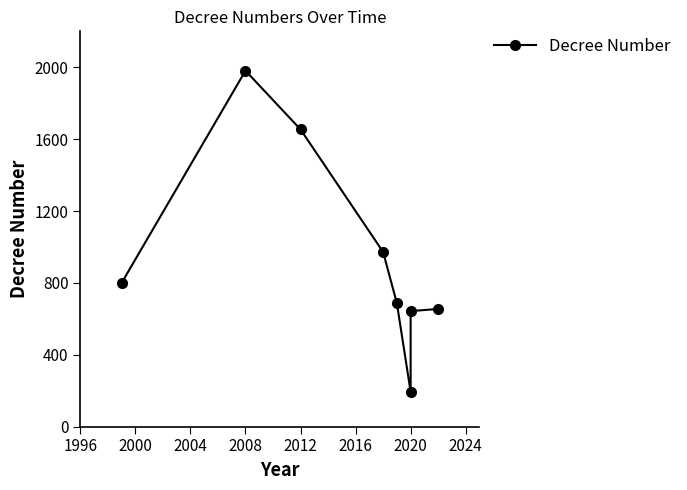

How many lines are shown in the chart?

1